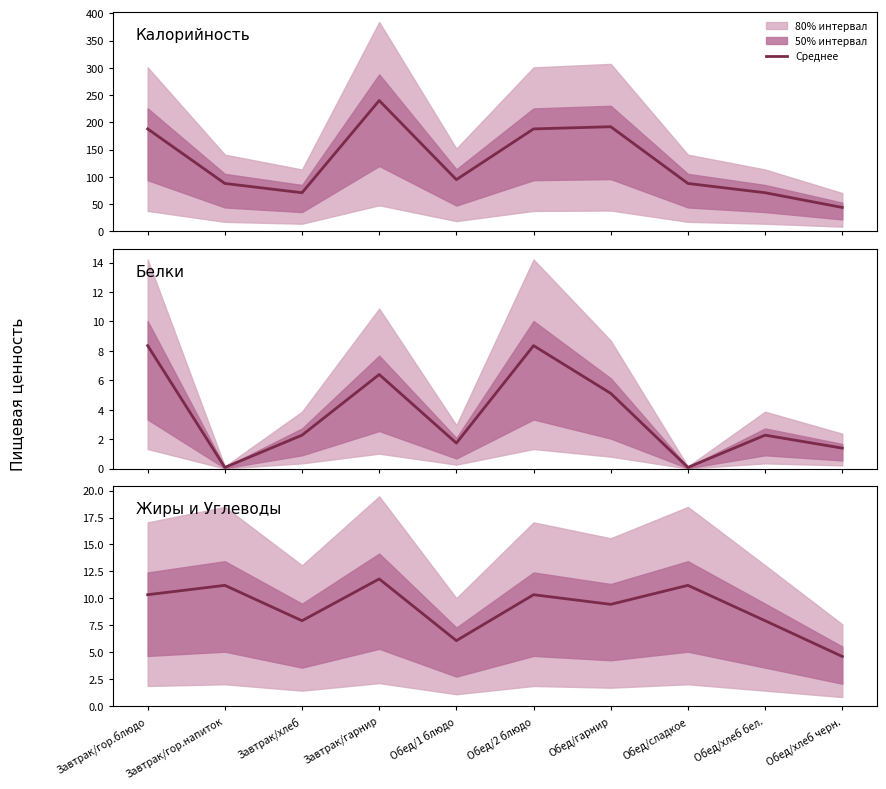

How many interior local valleys (lower than both neighbors) does the data have?

3